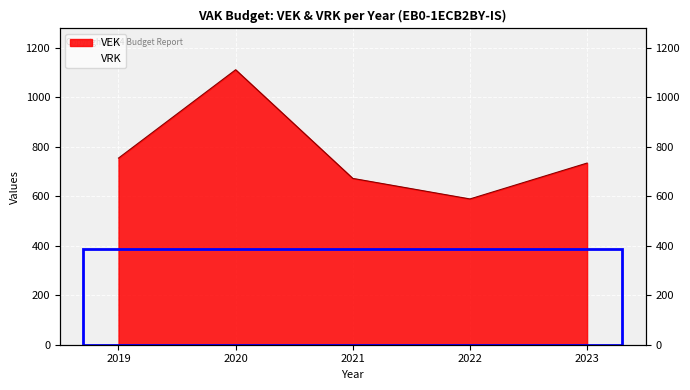

What is the smallest value displayed?

589